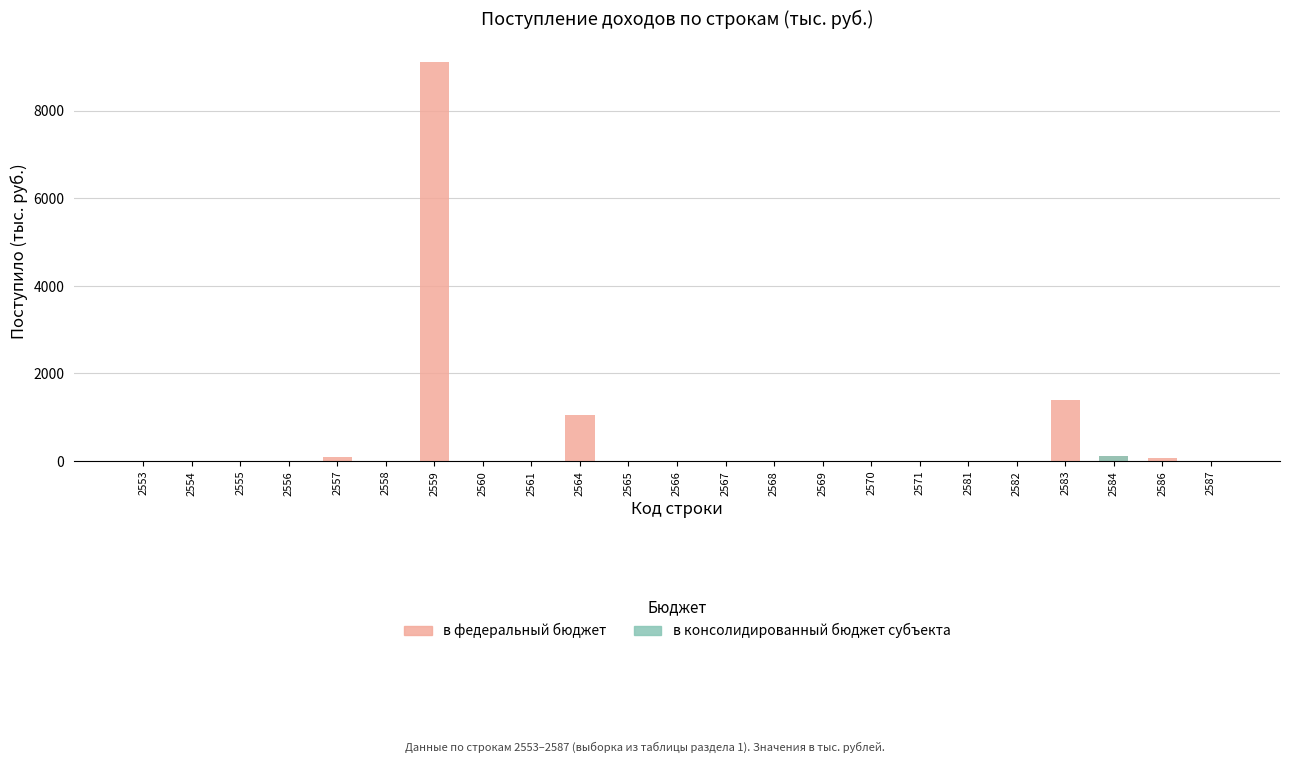

What is the difference between the highest and lowest values at 2559?

9120